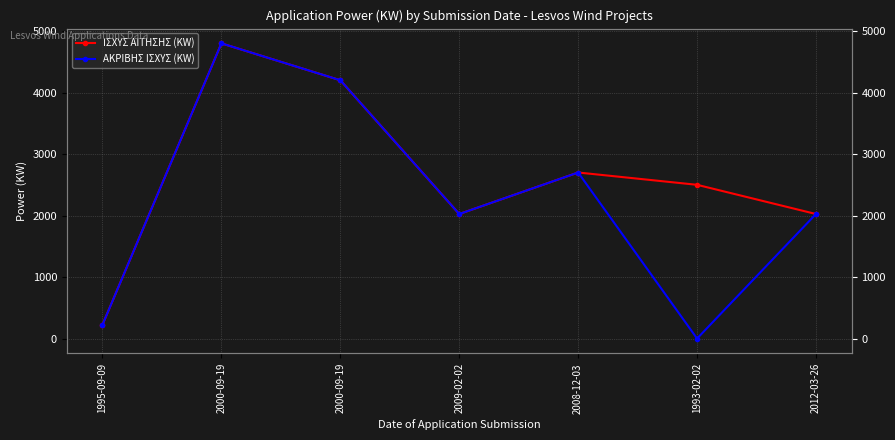

Reading left to right, extract all data points from this chart.

ΙΣΧΥΣ ΑΙΤΗΣΗΣ (KW): 1995-09-09=225	2000-09-19=4800	2000-09-19=4200	2009-02-02=2025	2008-12-03=2700	1993-02-02=2500	2012-03-26=2025
ΑΚΡΙΒΗΣ ΙΣΧΥΣ (KW): 1995-09-09=225	2000-09-19=4800	2000-09-19=4200	2009-02-02=2025	2008-12-03=2700	1993-02-02=0	2012-03-26=2025